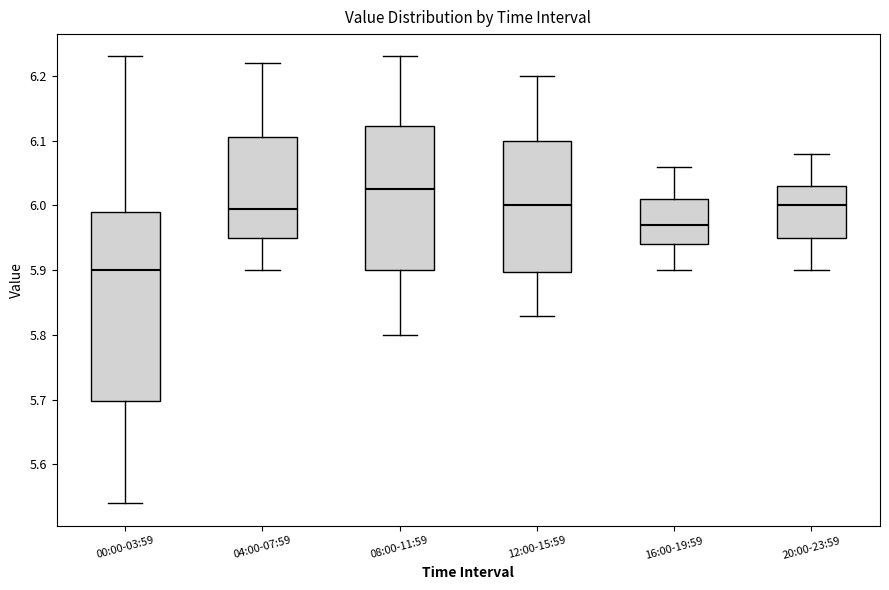

Which box has the lowest median line?

00:00-03:59